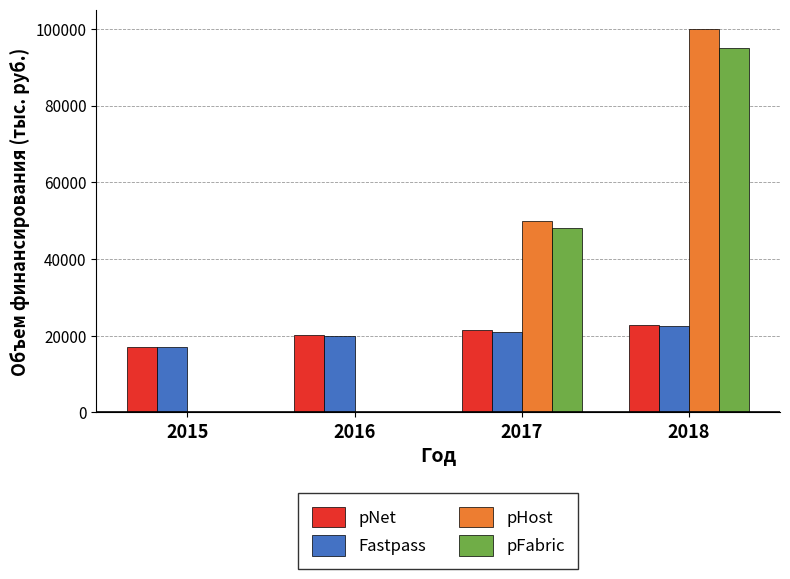

What is the total value across all series at 2018?

240253